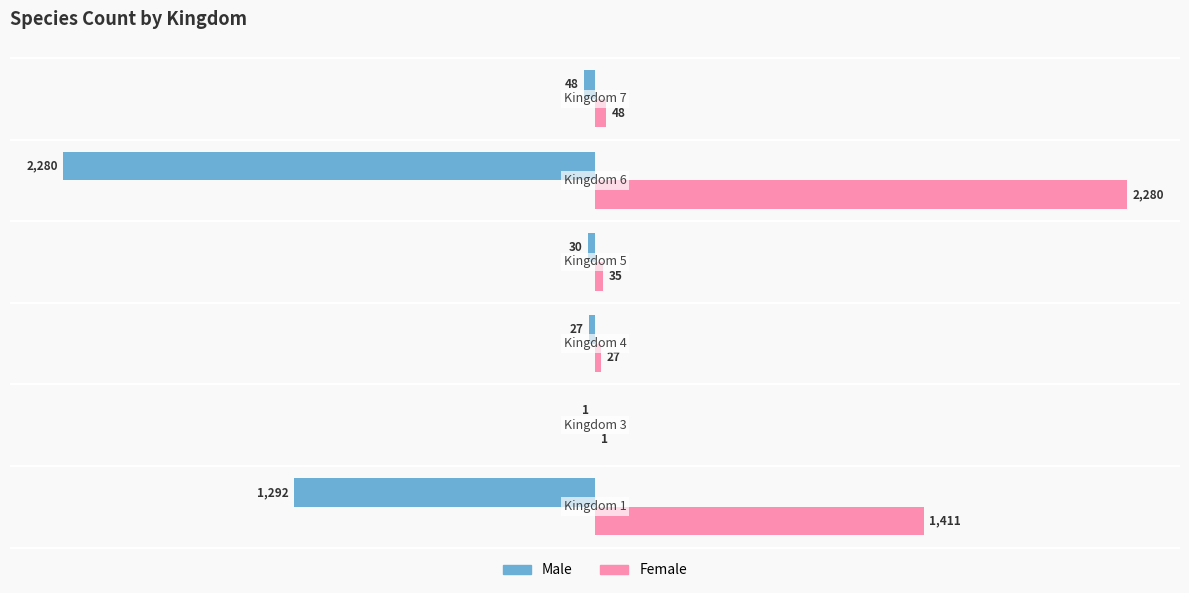

What is the sum of all Female values?

3802